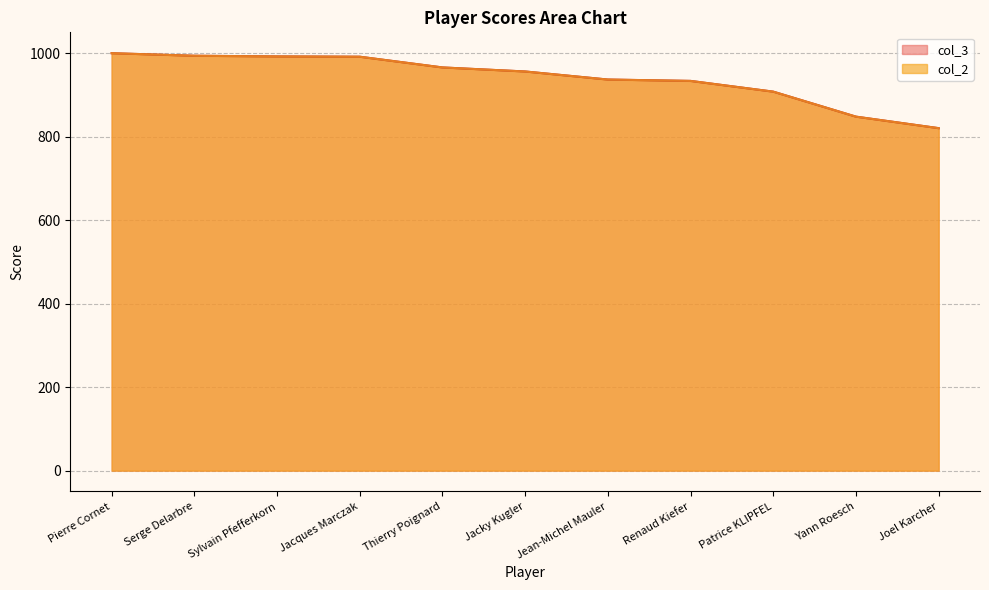

Rank the categories by col_3 value from highest to lowest.

Pierre Cornet, Serge Delarbre, Sylvain Pfefferkorn, Jacques Marczak, Thierry Poignard, Jacky Kugler, Jean-Michel Mauler, Renaud Kiefer, Patrice KLIPFEL, Yann Roesch, Joel Karcher